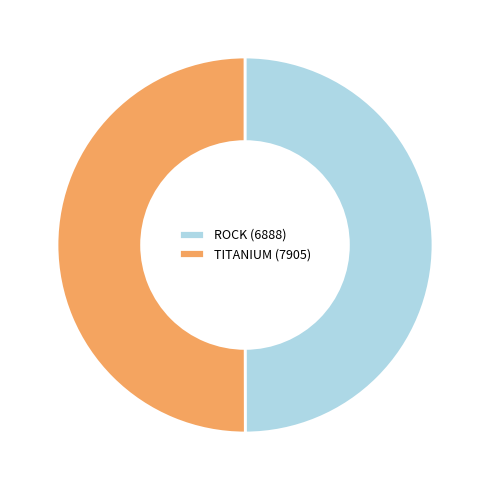

Combined, do TITANIUM (7905) and ROCK (6888) account for over 50%?

Yes